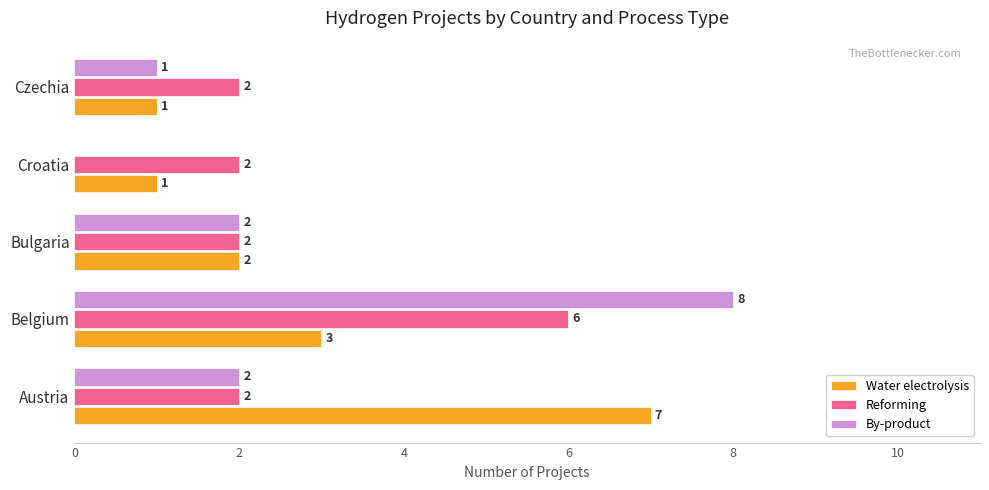

Count the Water electrolysis values in the range 1 to 3.

4